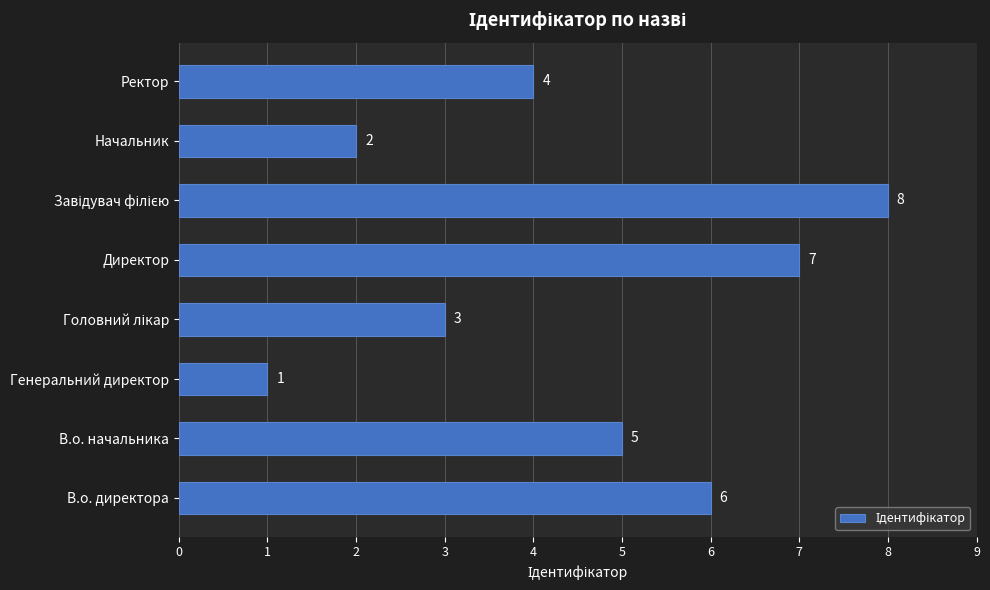

What is the minimum value shown in the chart?

1